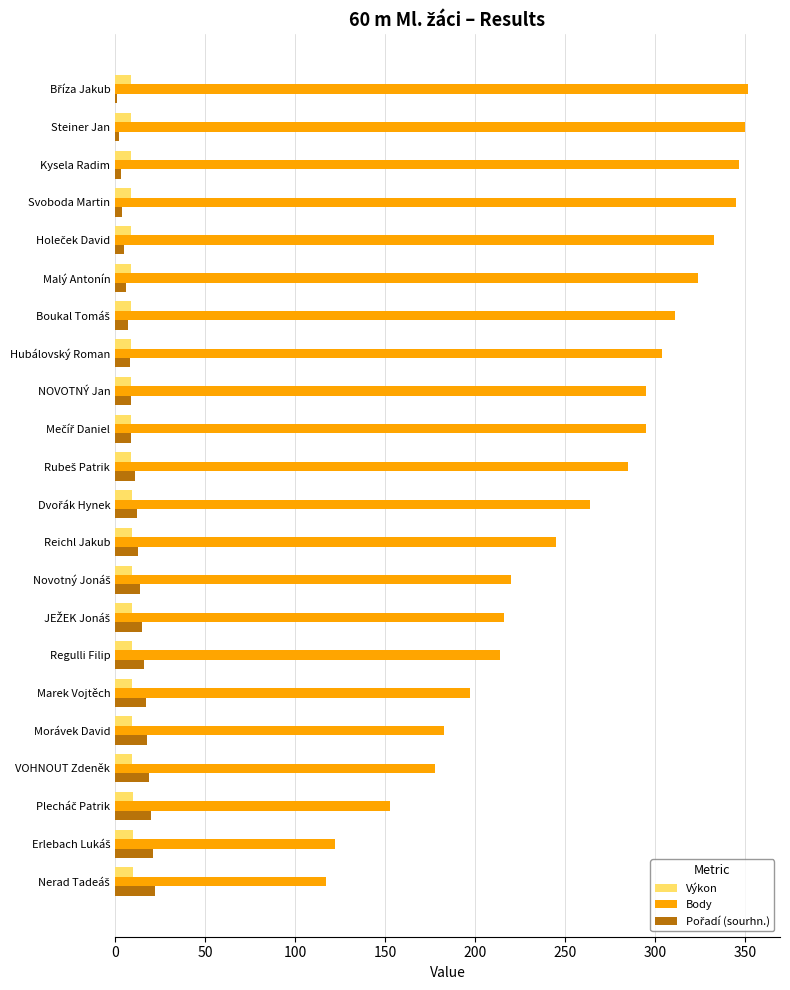

Which series has the largest total across all categories?

Body